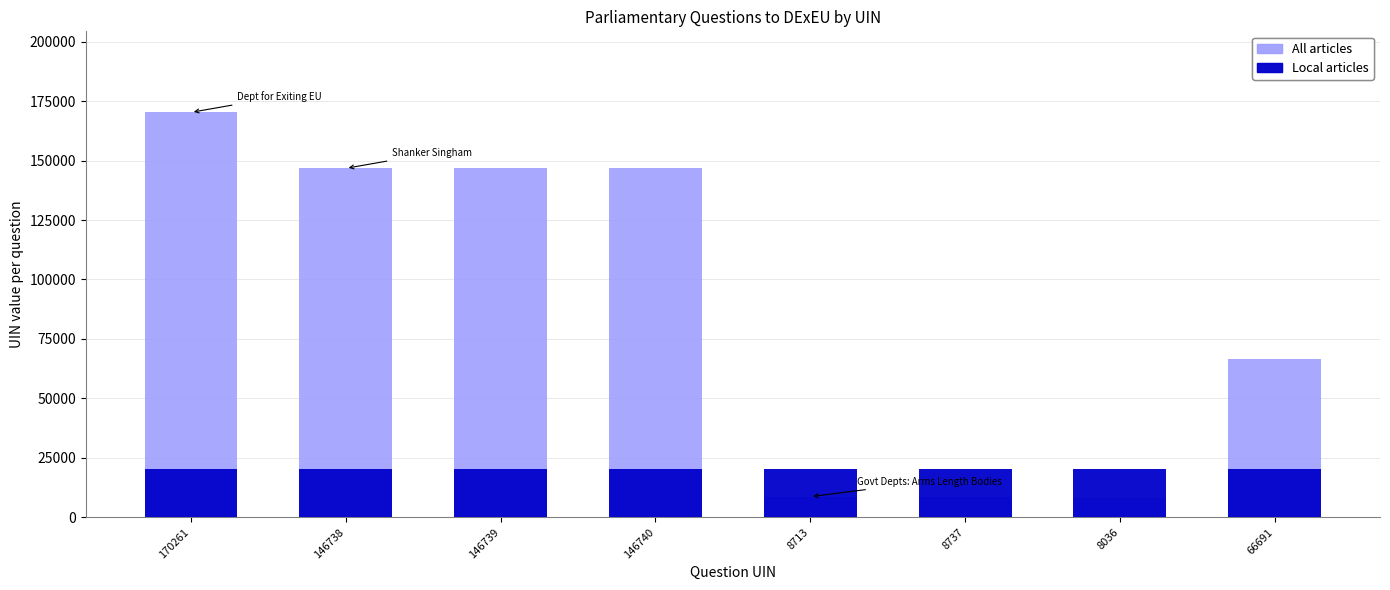

Count the number of data series in this chart.

2